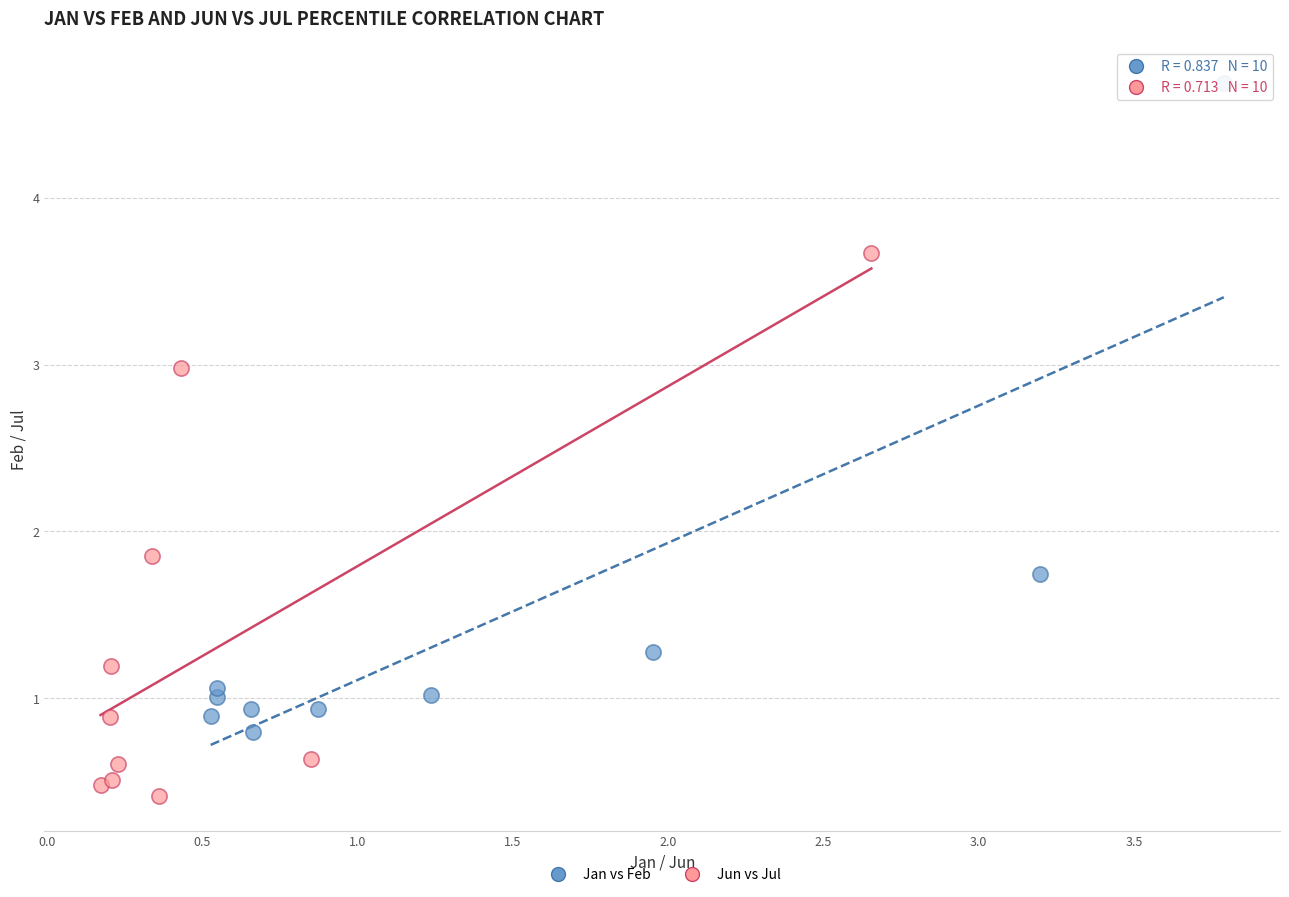

What are all the series names shown in the legend?

Jan vs Feb, Jun vs Jul